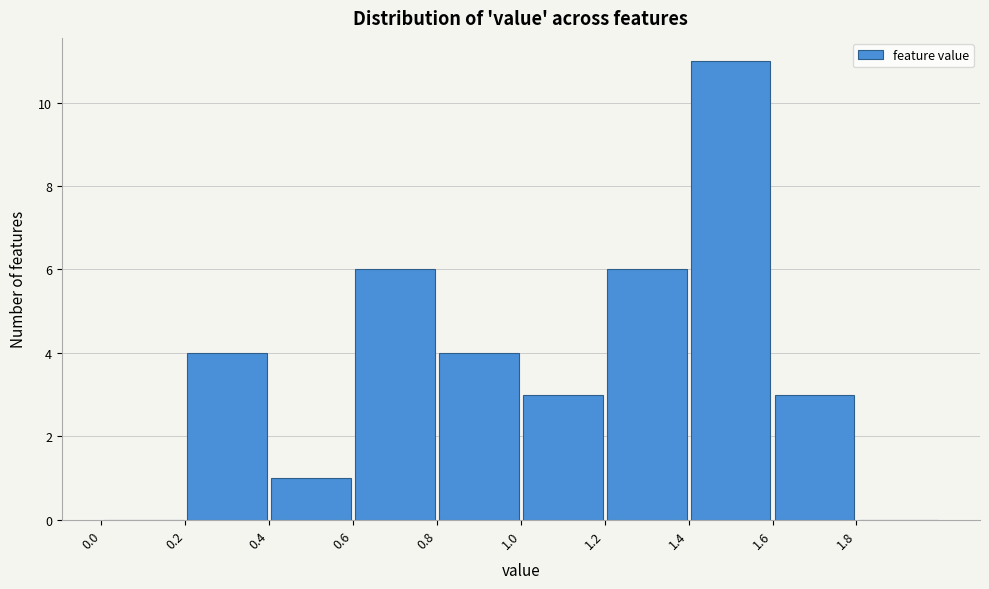

Reading left to right, list every bar in this chart as the range it spans on the x-axis followed by its height. The values are not printed on the chart, so give them approximately, as read against the axis.

0.0 to 0.2: 0
0.2 to 0.4: 4
0.4 to 0.6: 1
0.6 to 0.8: 6
0.8 to 1.0: 4
1.0 to 1.2: 3
1.2 to 1.4: 6
1.4 to 1.6: 11
1.6 to 1.8: 3
1.8 to 2.0: 0